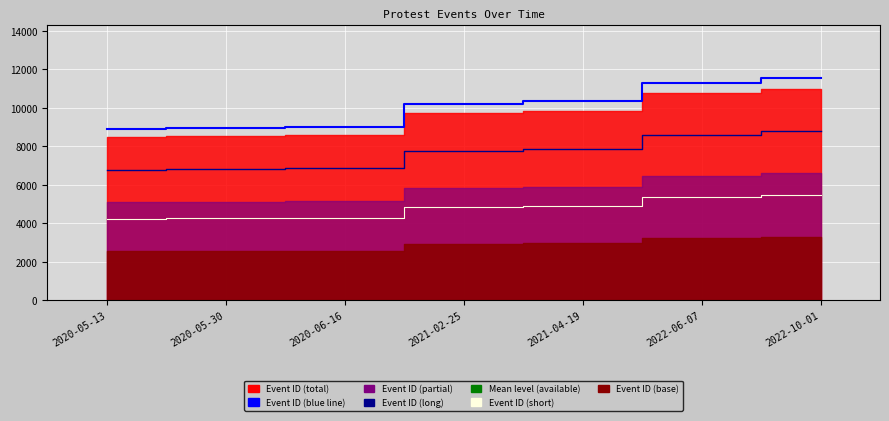

Reading left to right, what are all the values shown in this chart?

8910.3	8959.6	8999.6	10208.1	10326.8	11292.8	11530.1